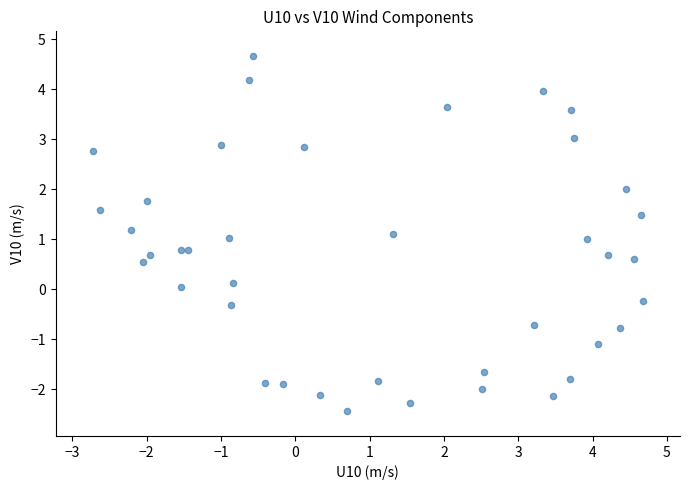

What is the range of Y values (max minus min)?

7.1